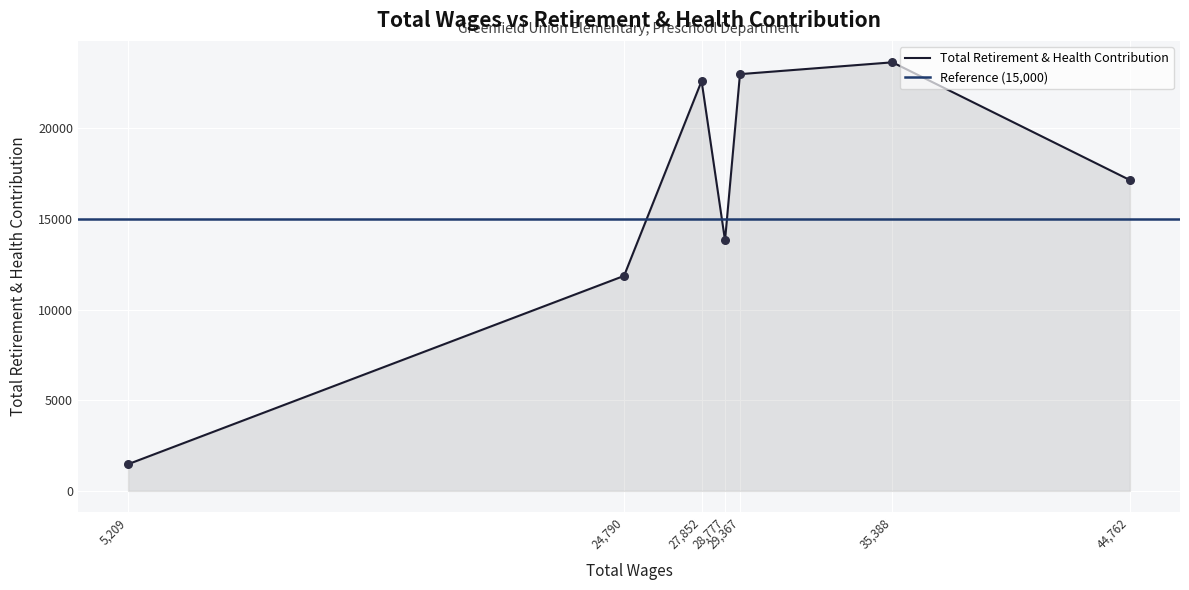

Between 24790.0 and 27852.0, which is larger?

27852.0